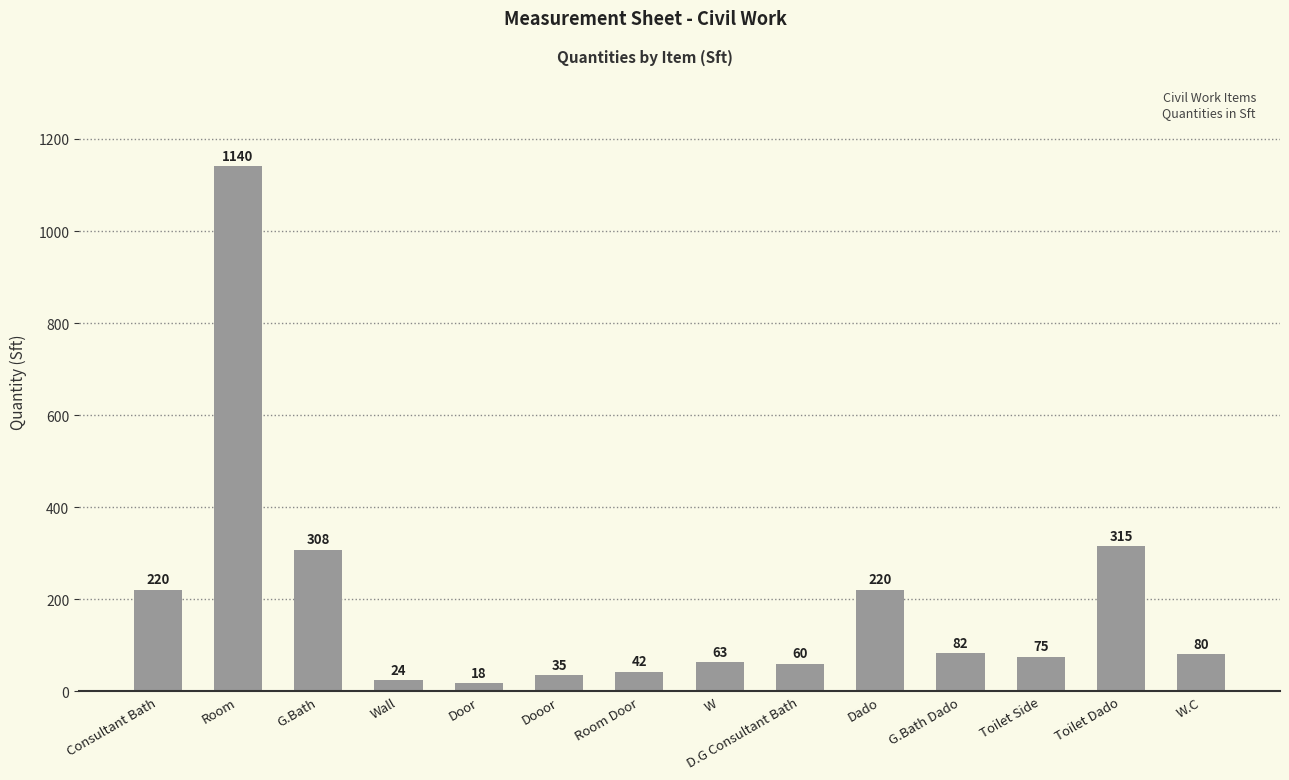

Which label corresponds to the largest value in the chart?

Room